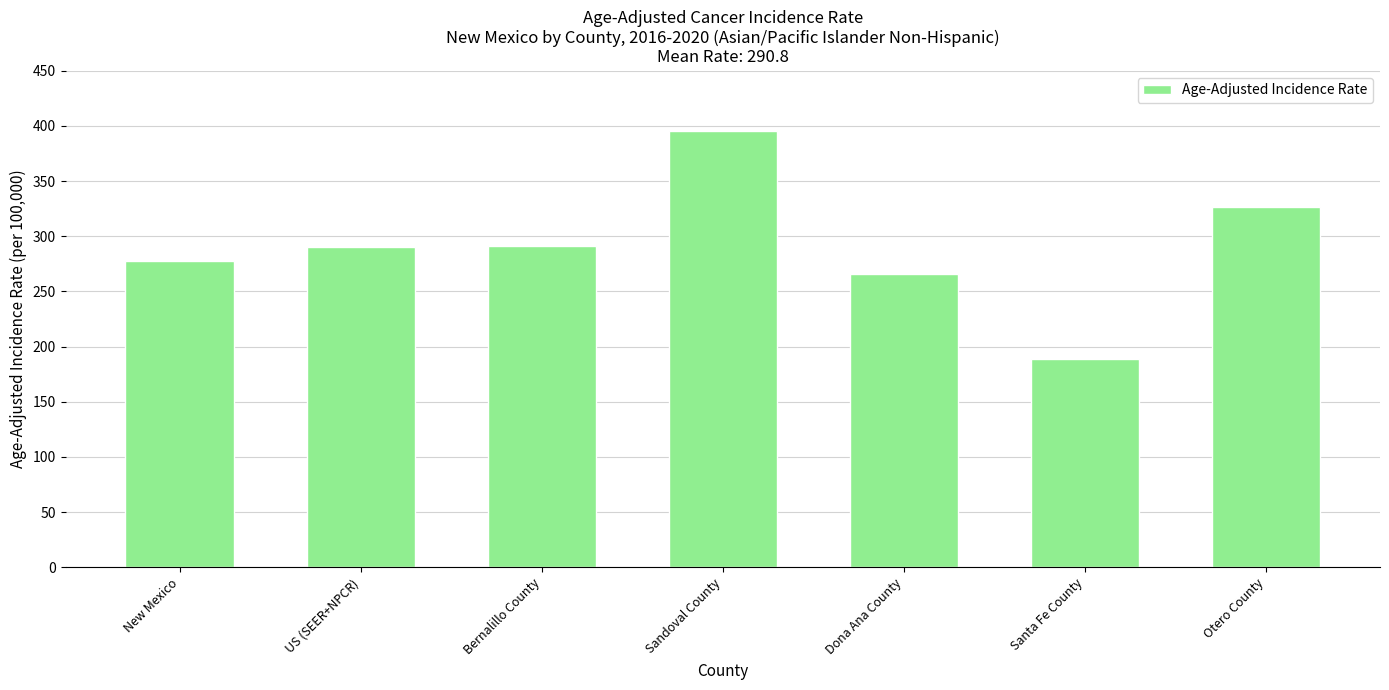

What is the label of the 3rd bar from the left?

Bernalillo County